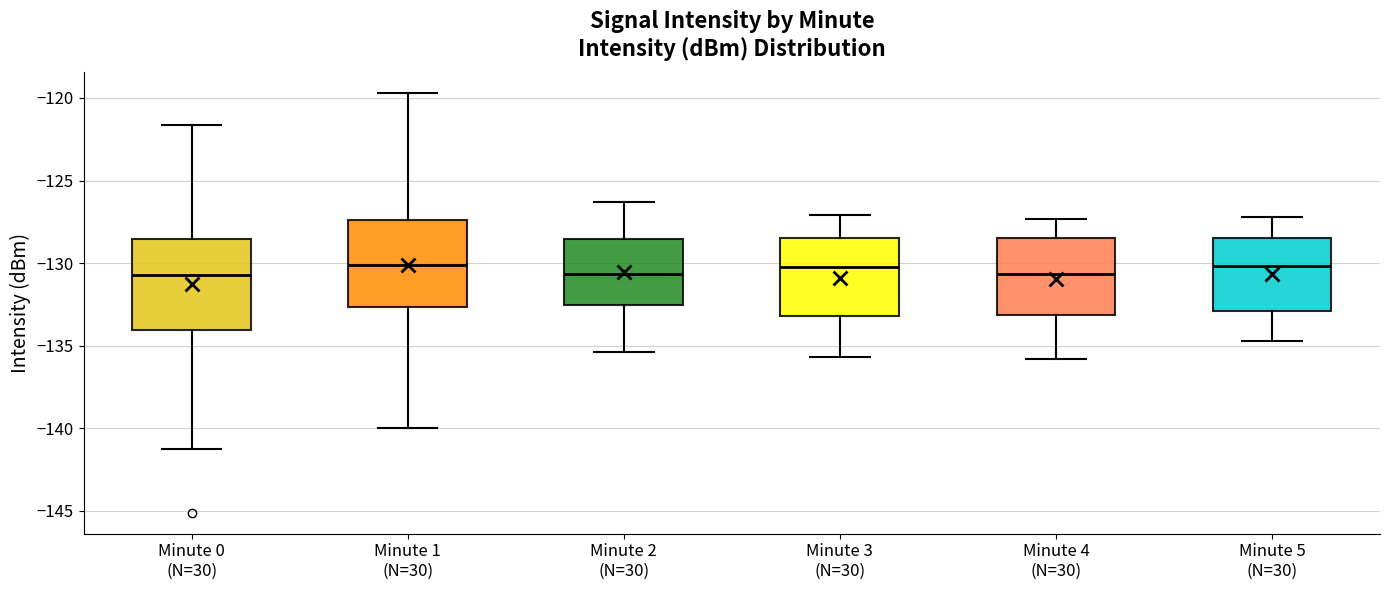

Reading left to right, read every box against the y-axis: the position of its median line, the range the box covers, and the ends of its whiskers. The values are not printed on the chart, so give them approximately, as read against the axis.

Minute 0 (N=30): median -130.5, box -134.0 to -128.5, whiskers -141.5 to -121.5
Minute 1 (N=30): median -130.0, box -132.5 to -127.5, whiskers -140.0 to -119.5
Minute 2 (N=30): median -130.5, box -132.5 to -128.5, whiskers -135.5 to -126.5
Minute 3 (N=30): median -130.0, box -133.0 to -128.5, whiskers -135.5 to -127.0
Minute 4 (N=30): median -130.5, box -133.0 to -128.5, whiskers -136.0 to -127.5
Minute 5 (N=30): median -130.0, box -133.0 to -128.5, whiskers -134.5 to -127.0